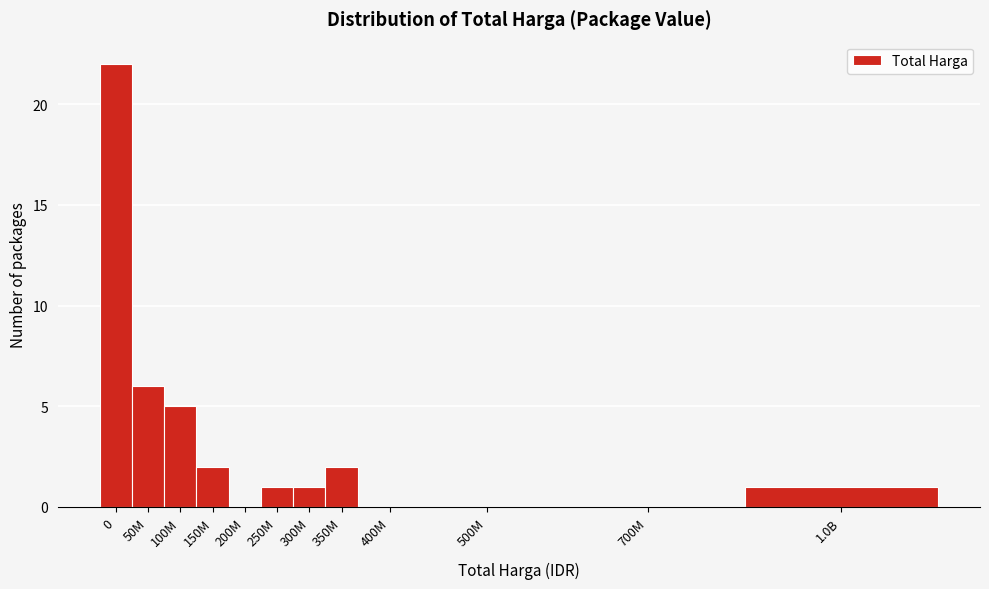

Reading right to left, transcribe all the data shown in this chart.

1.0B=1	700M=0	500M=0	400M=0	350M=2	300M=1	250M=1	200M=0	150M=2	100M=5	50M=6	0=22